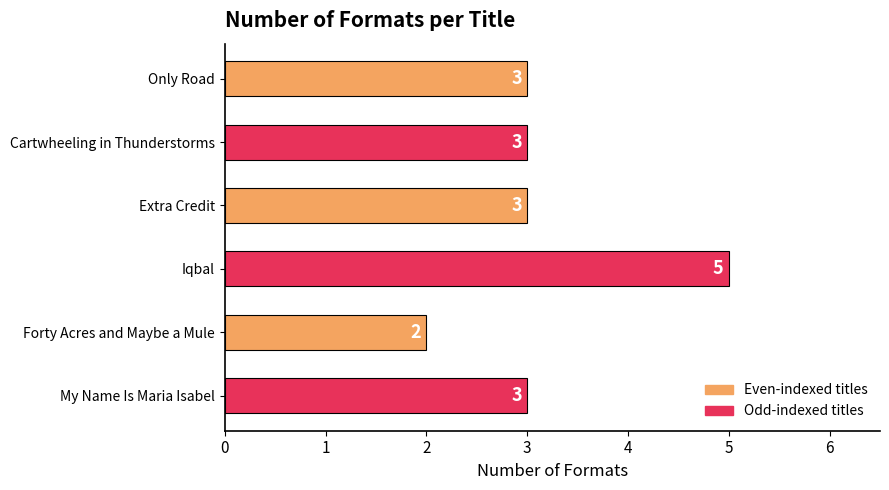

The value at Extra Credit is 5. True or false?

False